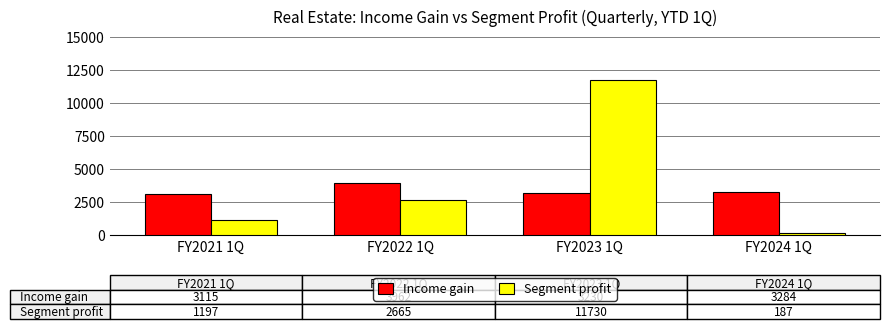

Does the chart contain any negative values?

No